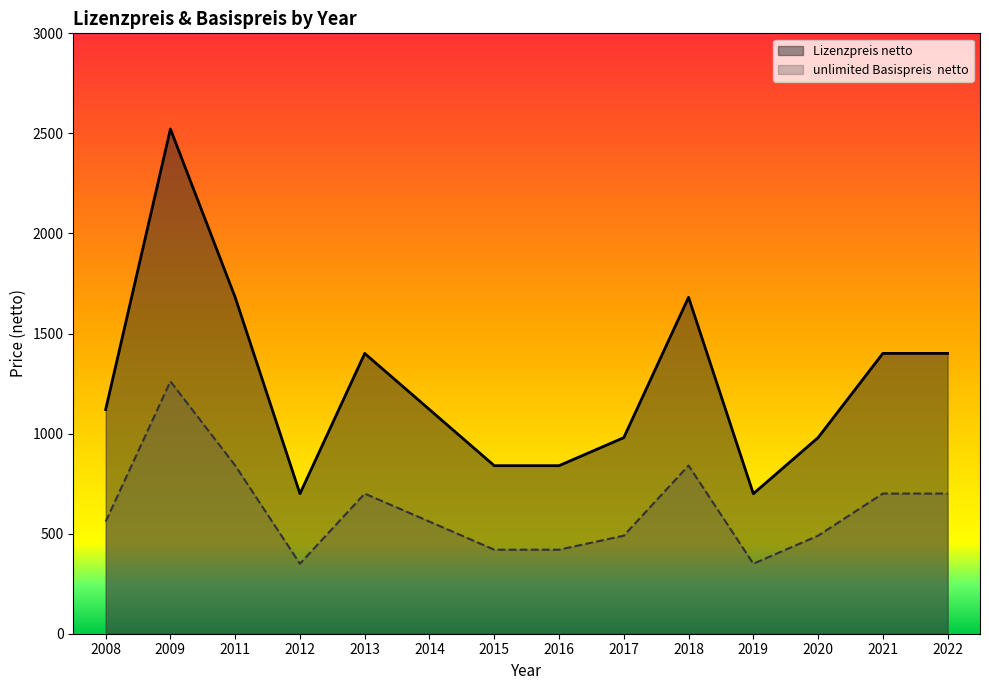

Reading right to left, what are all the values shown in this chart?

Lizenzpreis netto: 1400.7	1400.7	979.8	699.6	1680.9	979.8	839.7	839.7	1120.2	1400.4	699.6	1680.9	2521.8	1120.2
unlimited Basispreis  netto: 700.3	700.3	489.9	349.8	840.5	489.9	419.8	419.8	560.1	700.2	349.8	840.5	1260.9	560.1